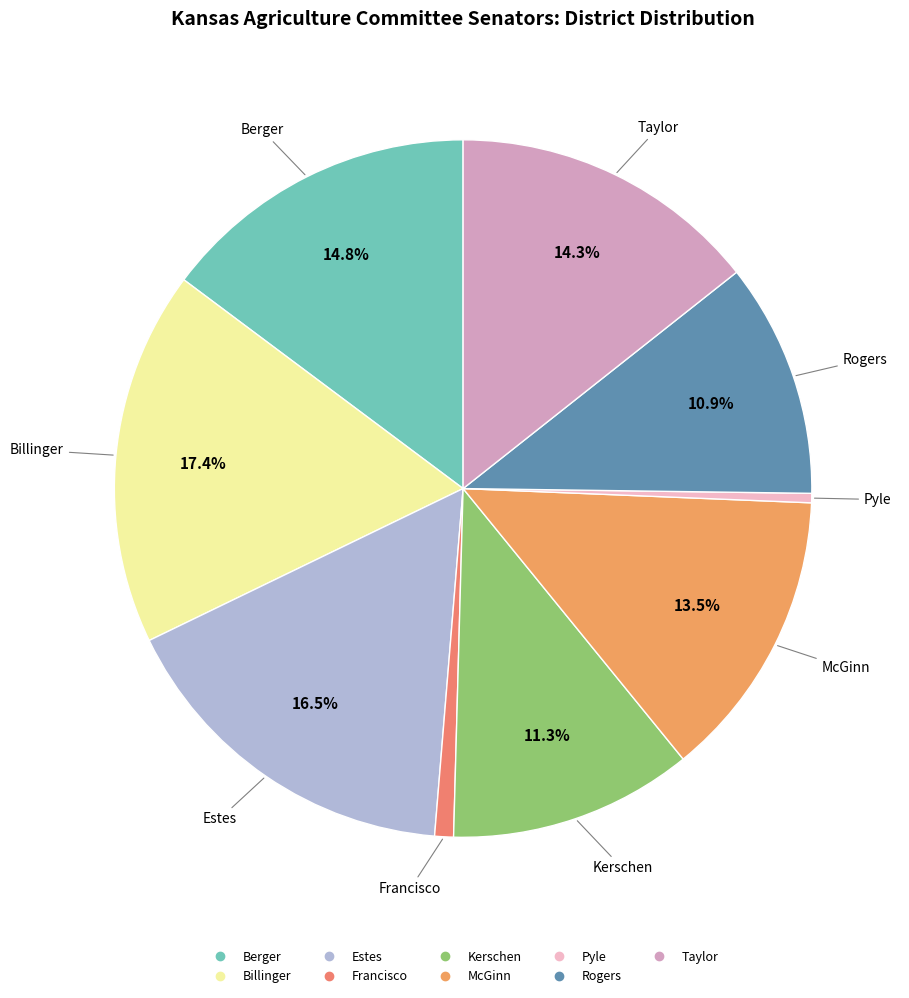

Between McGinn and Rogers, which is larger?

McGinn